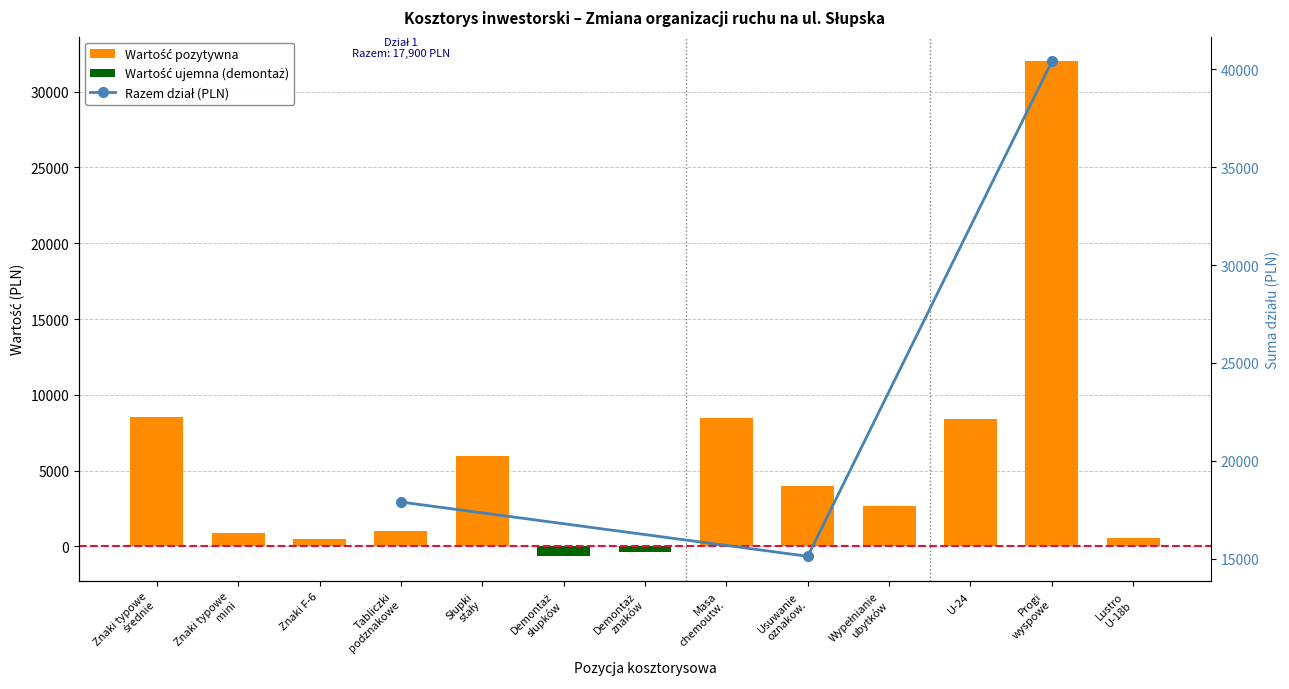

Is it true that the value at Tabliczki podznakowe is 26812.0?

False